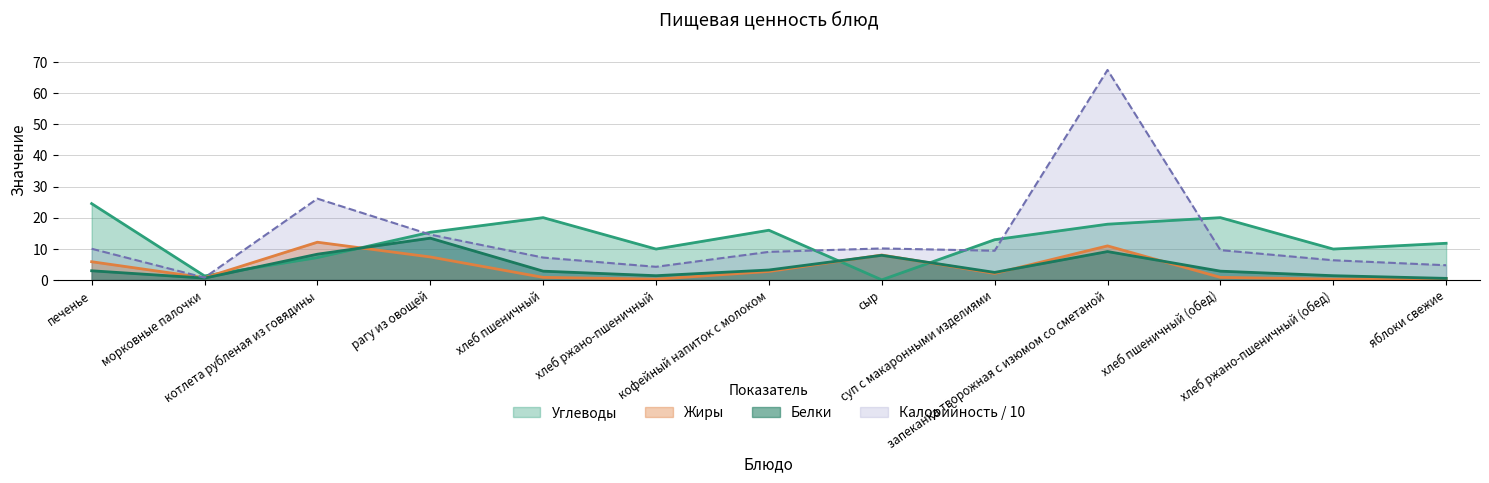

The Белки series shows 0.3 at яблоки свежие. True or false?

False